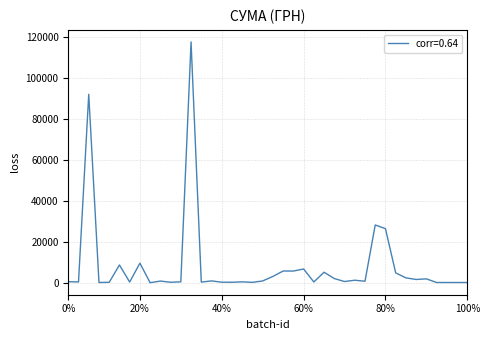

What is the greatest value displayed?

117568.8